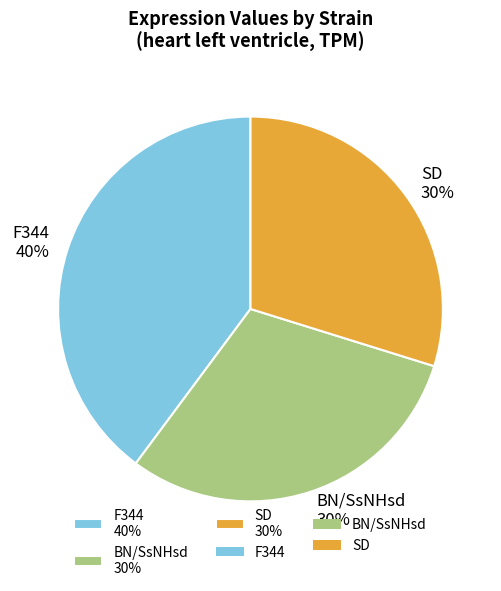

Is it true that SD is 24% of the pie?

False